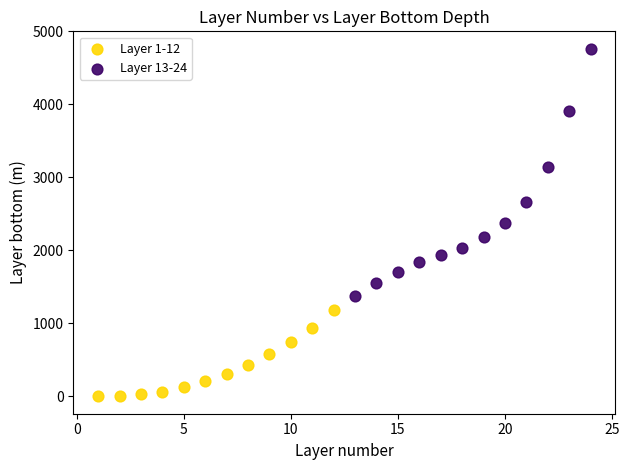

Which series contains the highest Y value?

Layer 13-24